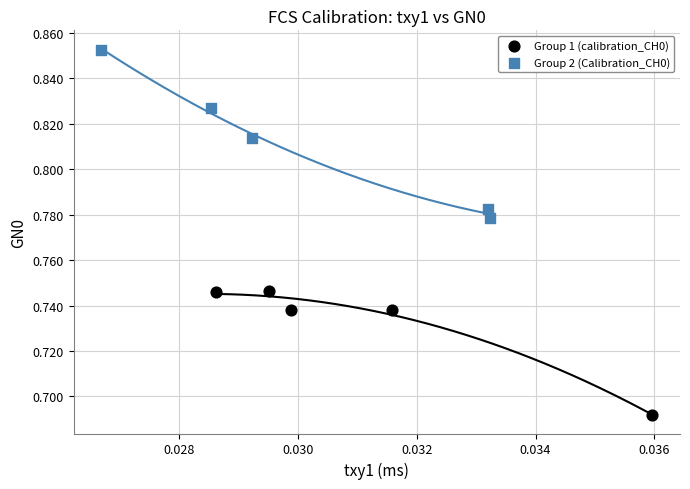

Which series has the largest Y range (max minus min)?

Group 2 (Calibration_CH0)